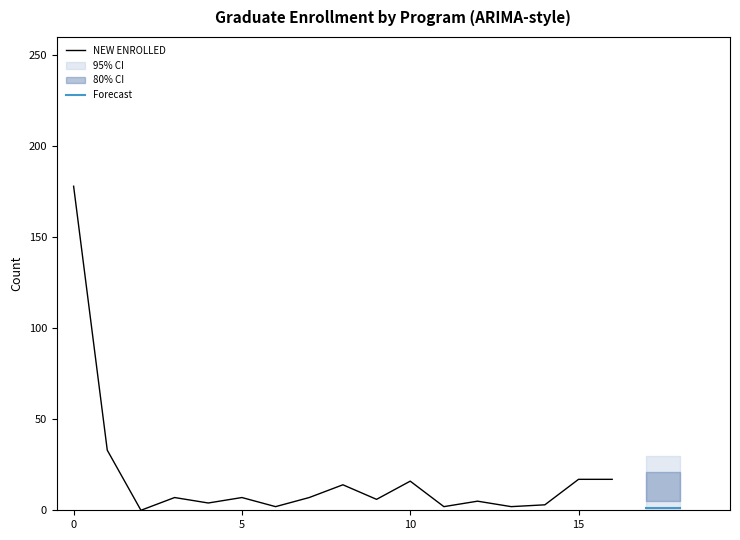

The NEW ENROLLED series shows 16 at 10. True or false?

True